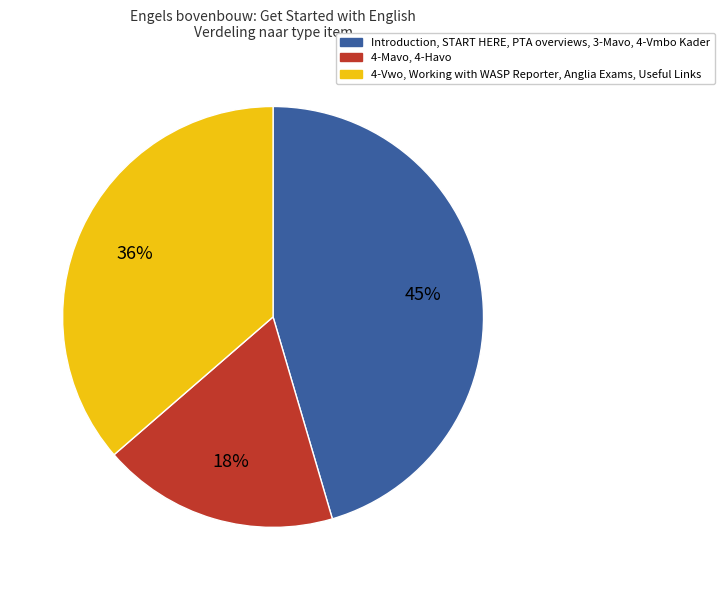

Between 4-Vwo, Working with WASP Reporter, Anglia Exams, Useful Links and Introduction, START HERE, PTA overviews, 3-Mavo, 4-Vmbo Kader, which is larger?

Introduction, START HERE, PTA overviews, 3-Mavo, 4-Vmbo Kader